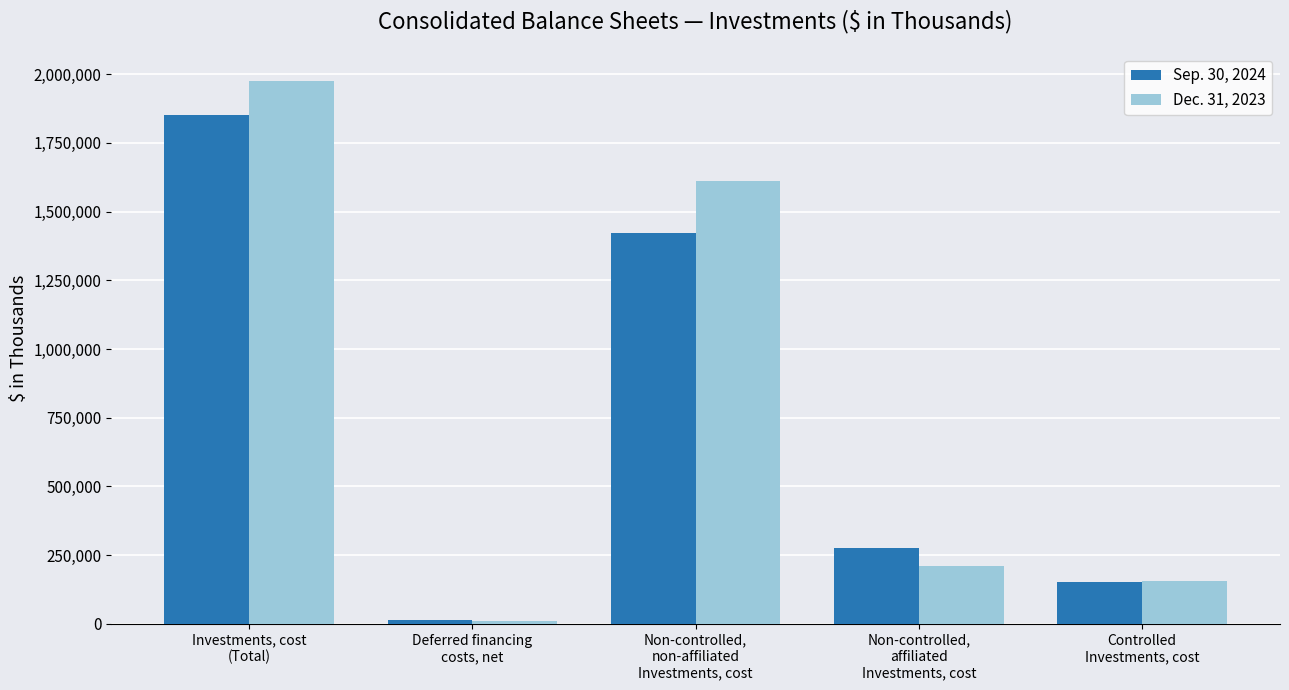

Reading right to left, transcribe all the data shown in this chart.

Sep. 30, 2024: 152042	276204	1421998	14925	1850244
Dec. 31, 2023: 154705	210103	1610822	10643	1975630